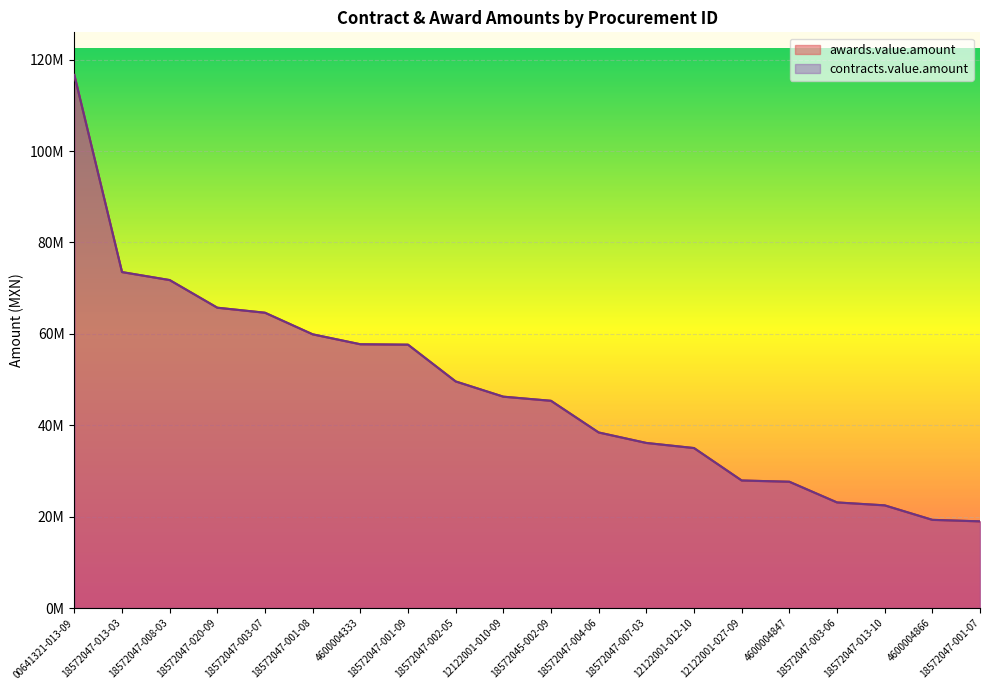

What value does the awards.value.amount series have at 18572045-002-09?

45350000.0